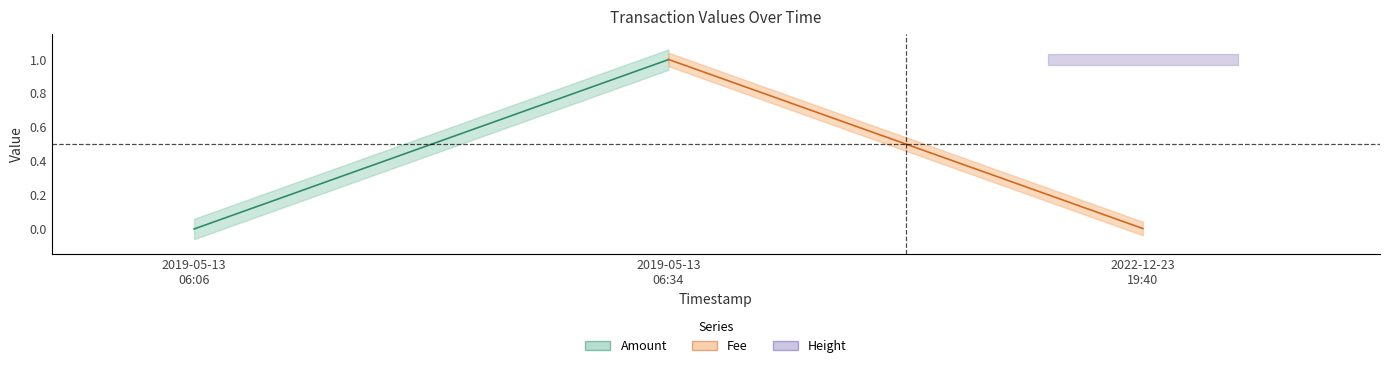

Is it true that Fee equals 1.6 at 2019-05-13 06:34?

False